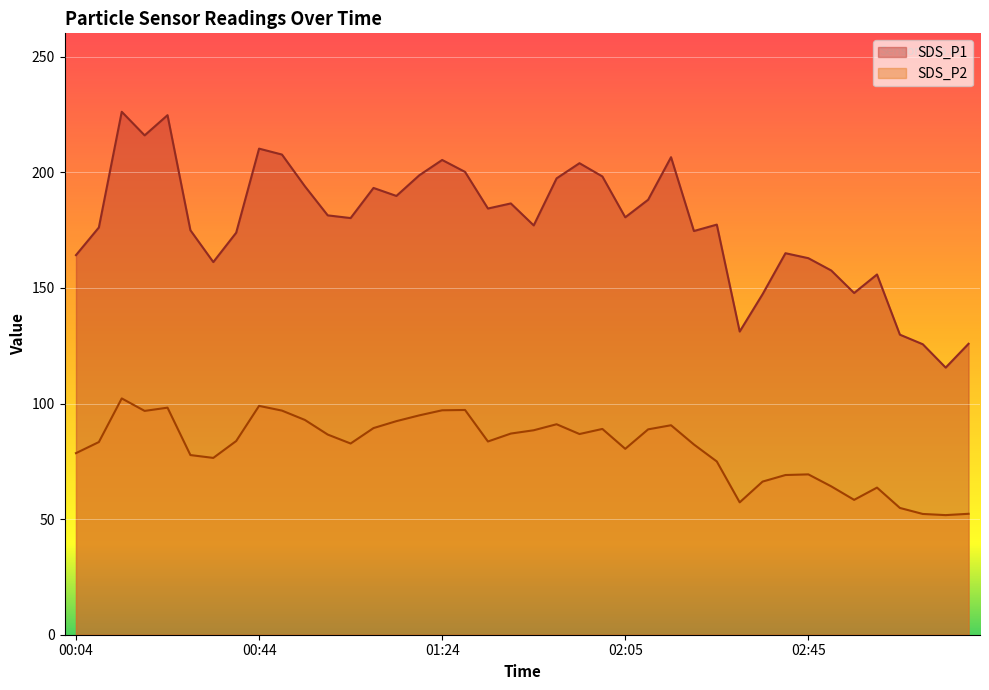

How many lines are shown in the chart?

2